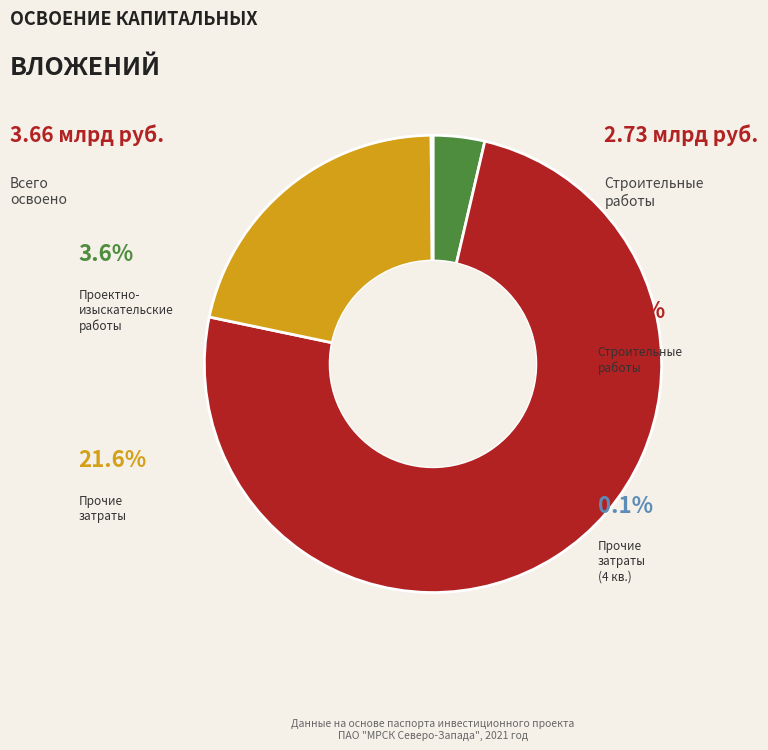

To the nearest percent, what is the combined percentage of проектно-изыскательские работы and прочие затраты (4 кв.)?

4%